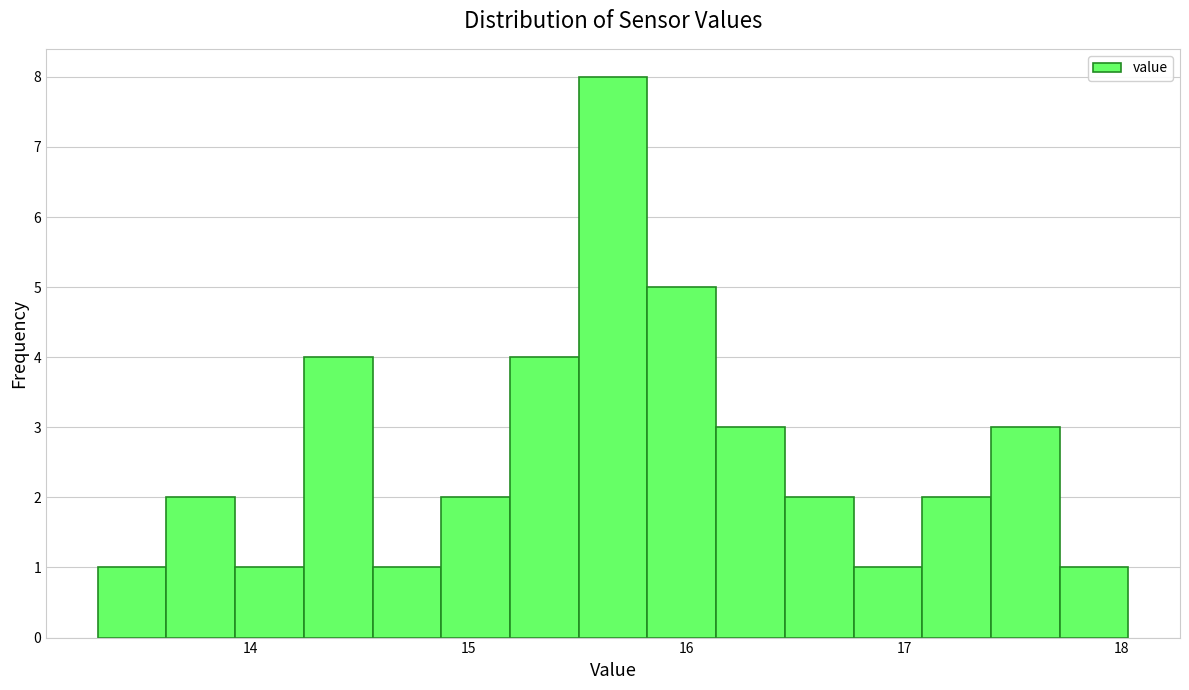

Read against the x-axis, roughly where is the centre of the tallest bar?

15.7